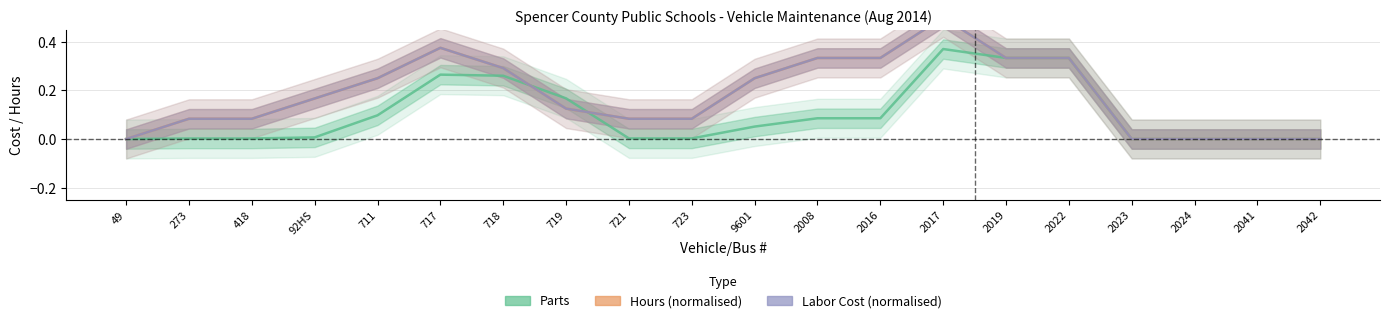

The value of Parts at 2042 is 0.1. True or false?

False